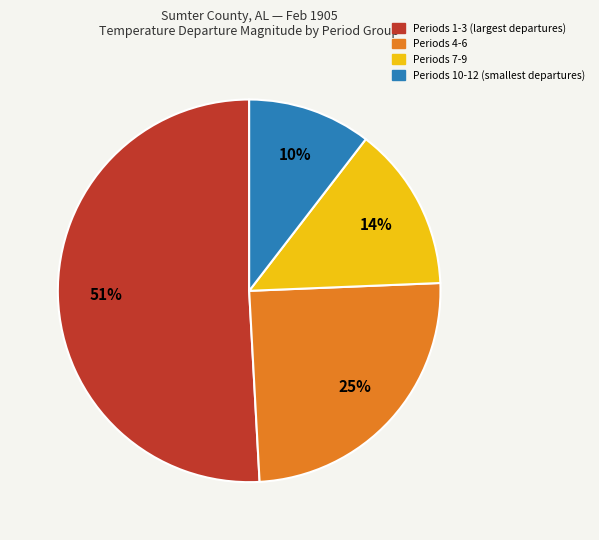

To the nearest percent, what is the average slice percentage?

25%